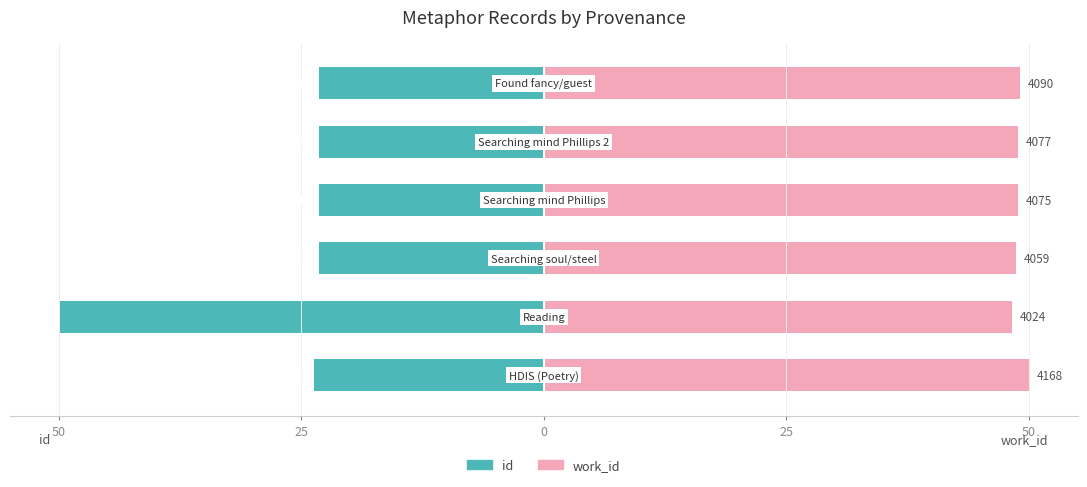

Which series has the largest range (max minus min)?

id